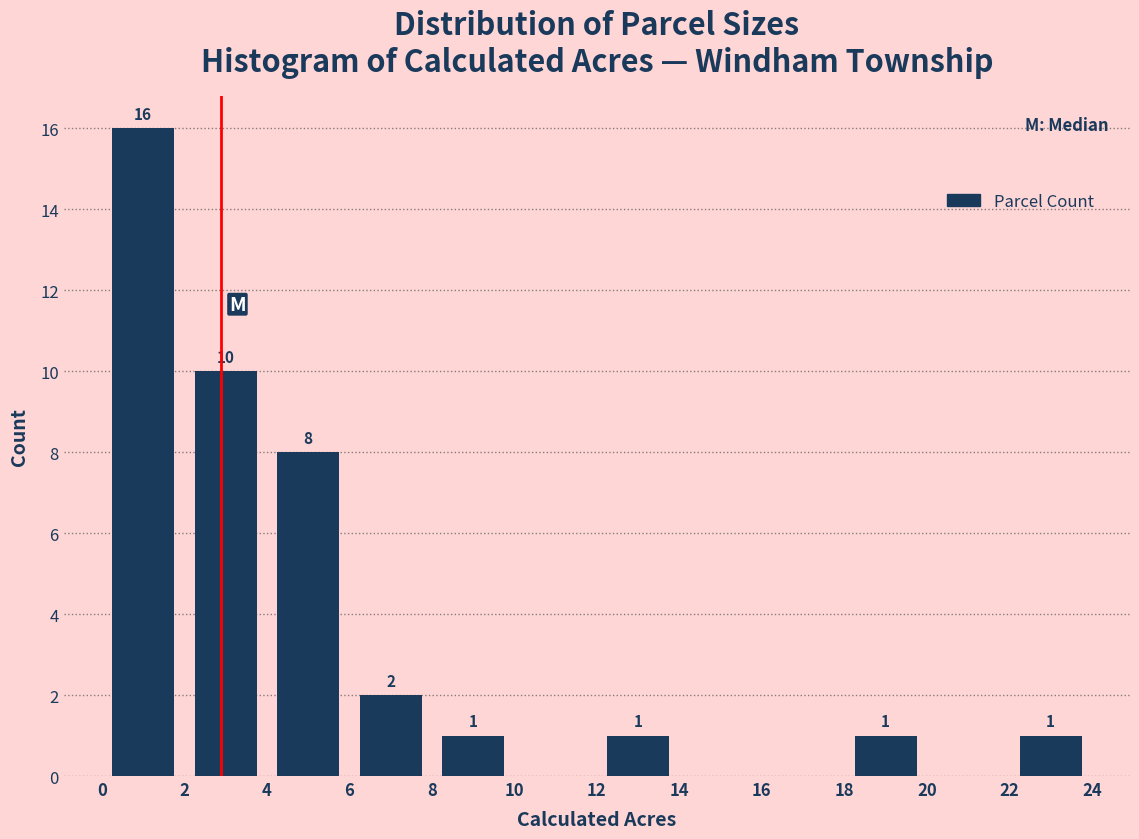

Over which range of the x-axis is the bar tallest?

0 to 2